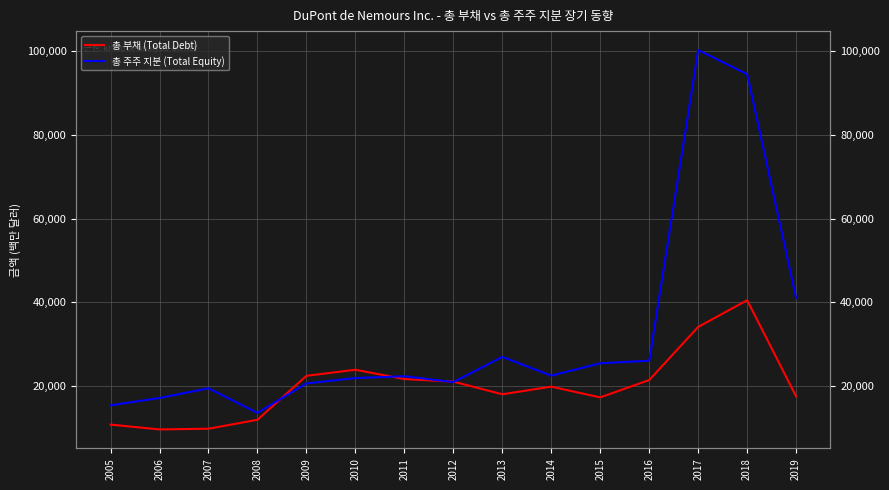

Is this an area chart (filled region under the line)?

No